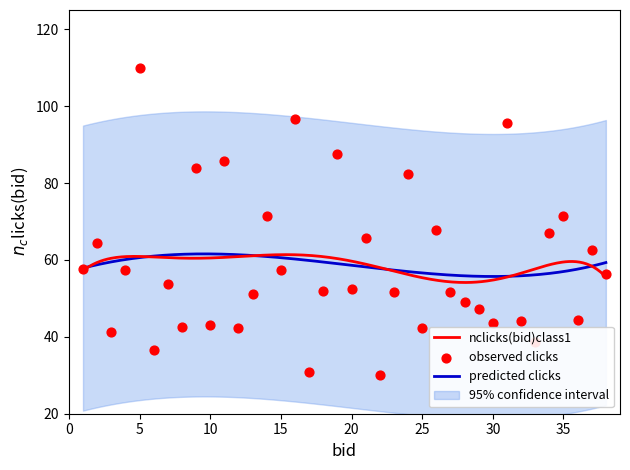

What is the highest value of the predicted clicks series?

61.6